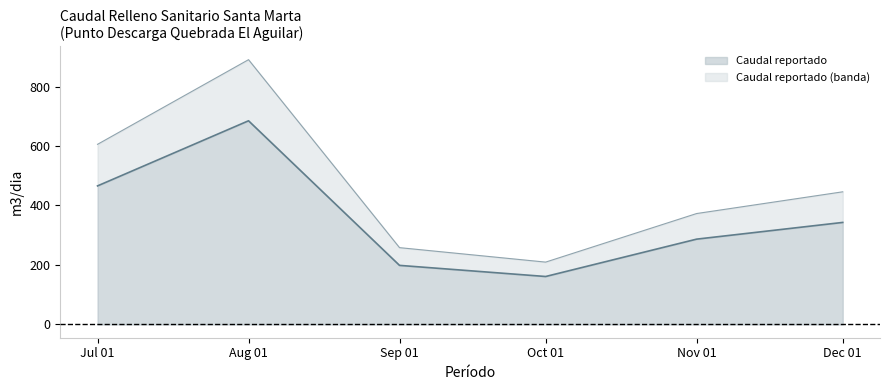

Count the number of categories in the chart.

6